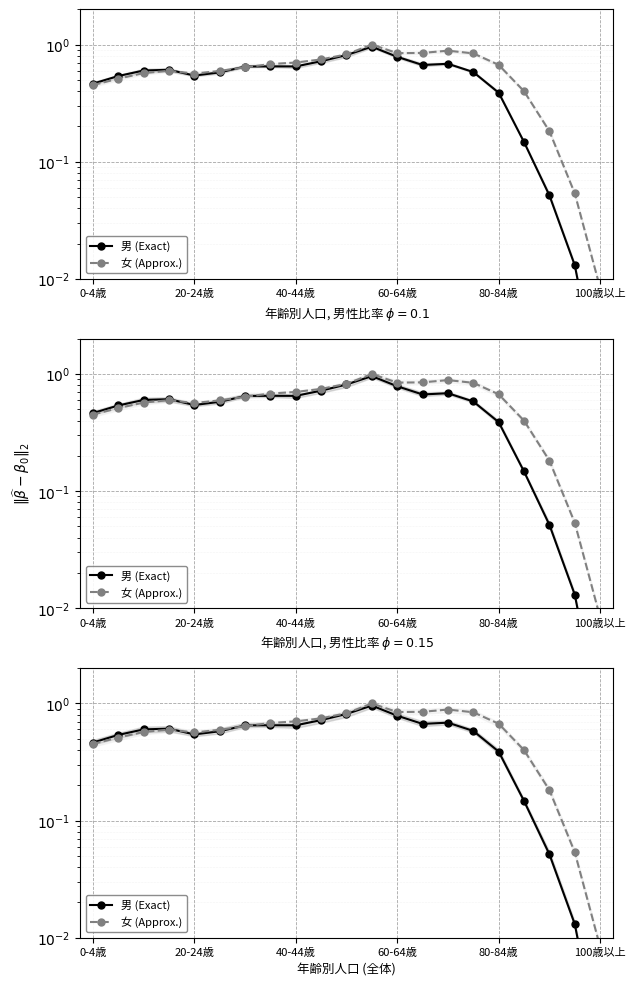

How many times do 男 (Exact) and 女 (Approx.) cross each other?

3